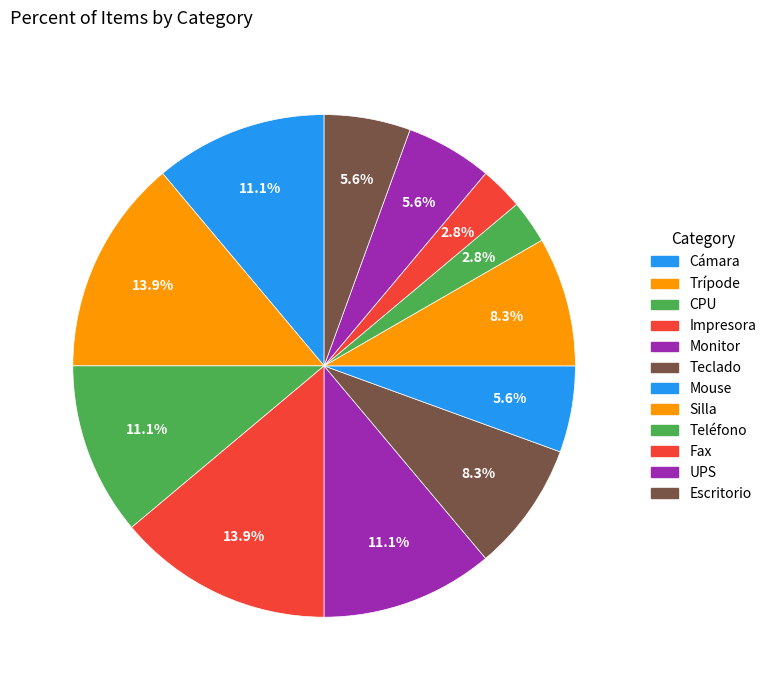

Count the number of slices in the pie.

12